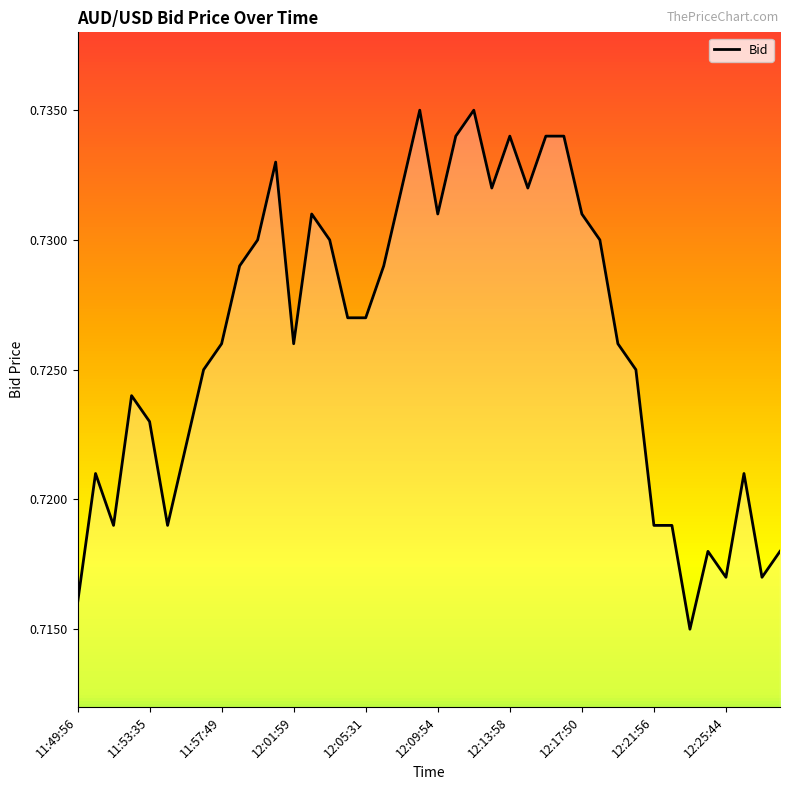

What is the value of the 25th point from the left?

0.7